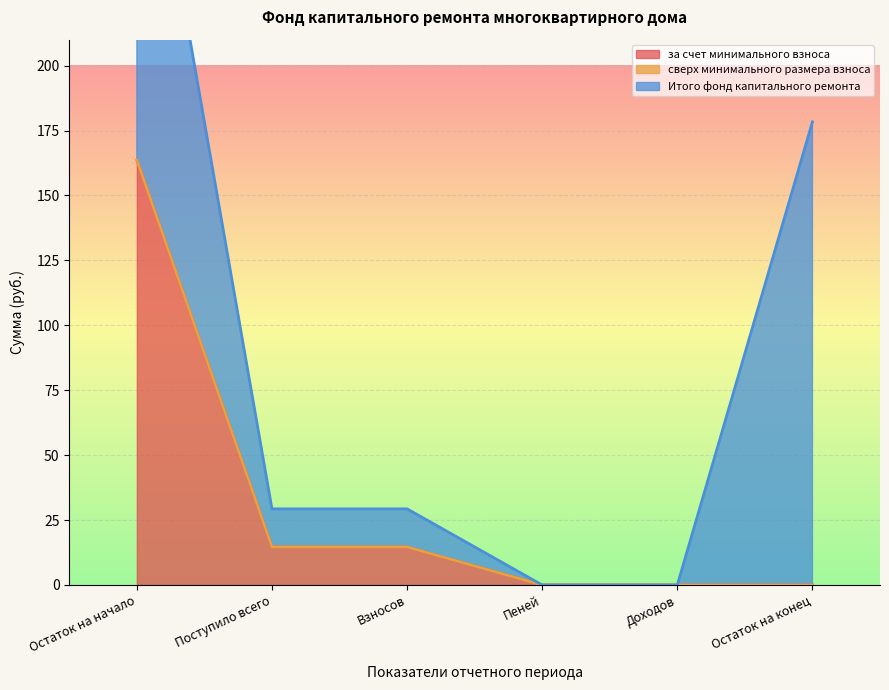

Which series has the largest total across all categories?

Итого фонд капитального ремонта